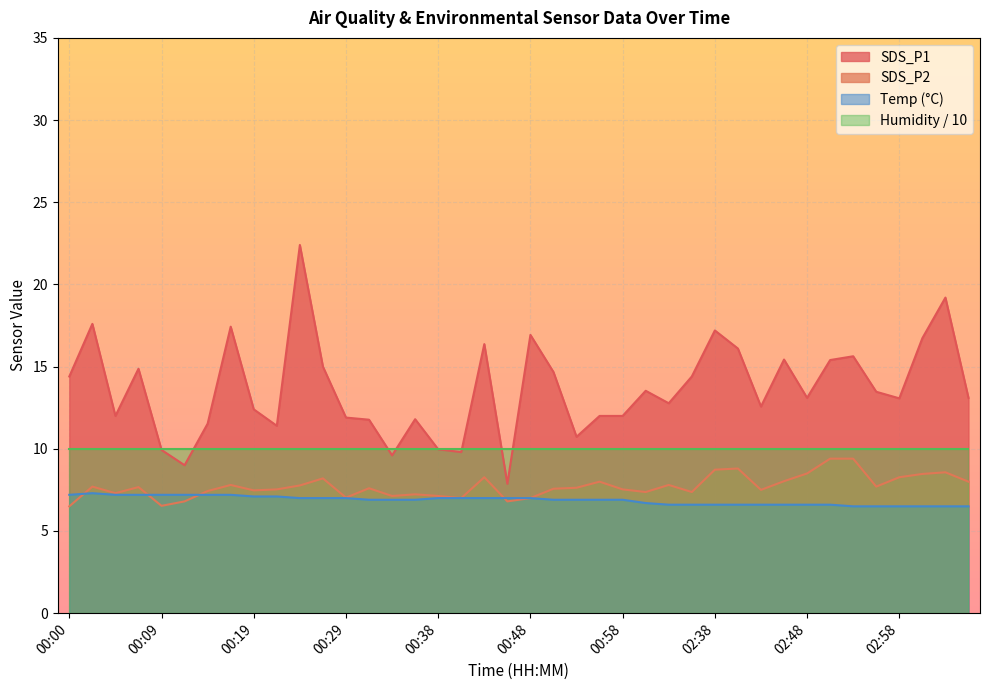

Which series has the largest total across all categories?

SDS_P1